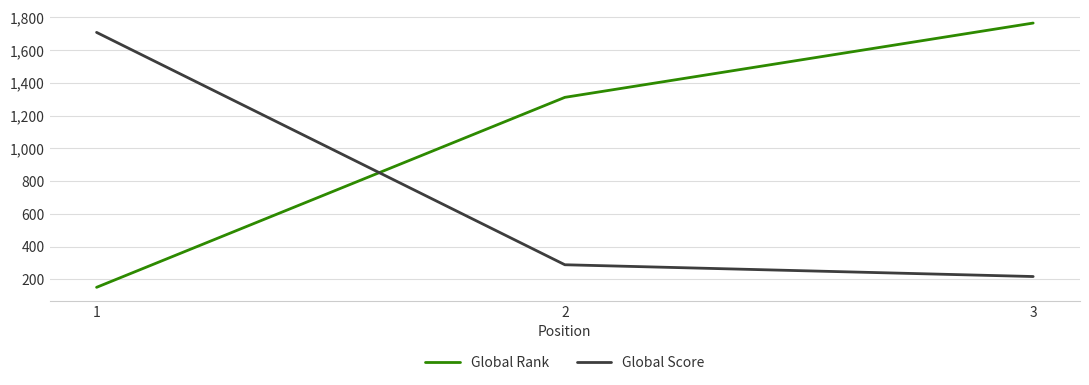

Rank the series at 2 from highest to lowest value.

Global Rank, Global Score